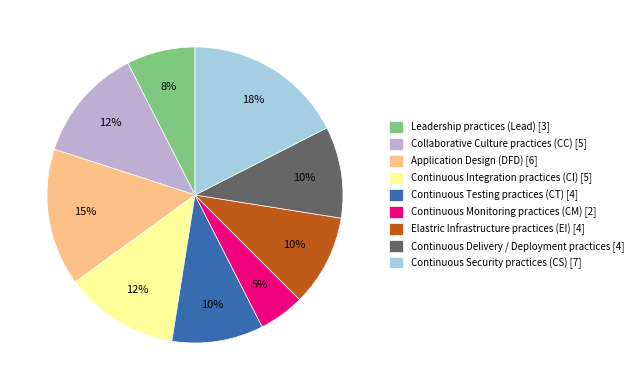

Is Continuous Testing practices (CT) the majority of the pie?

No